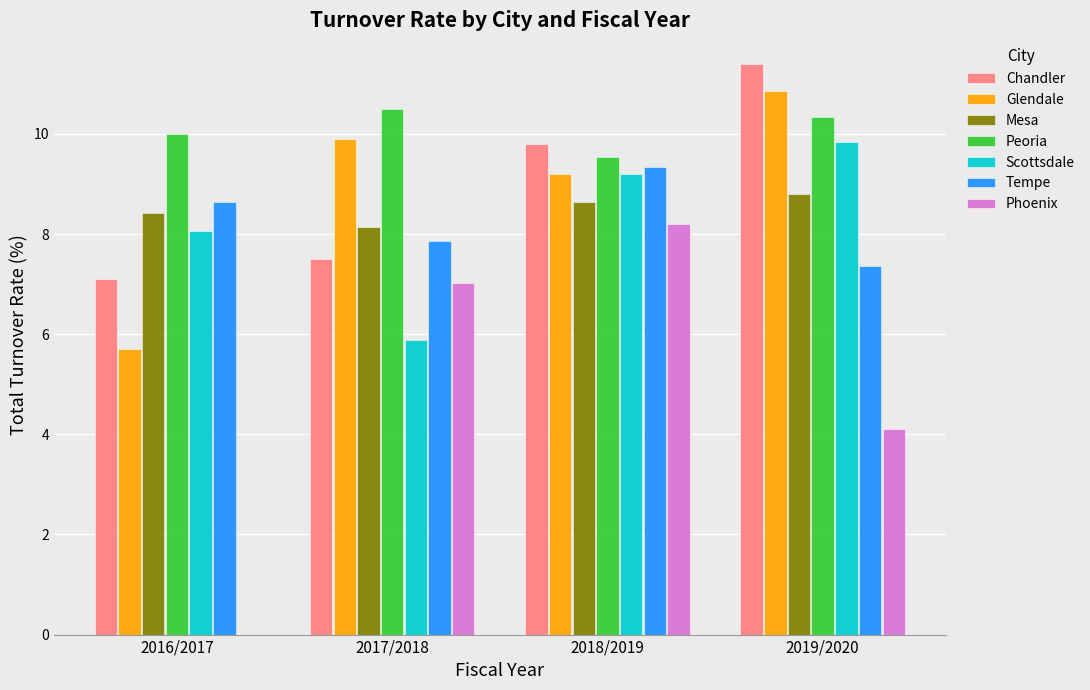

Count the number of data series in this chart.

7